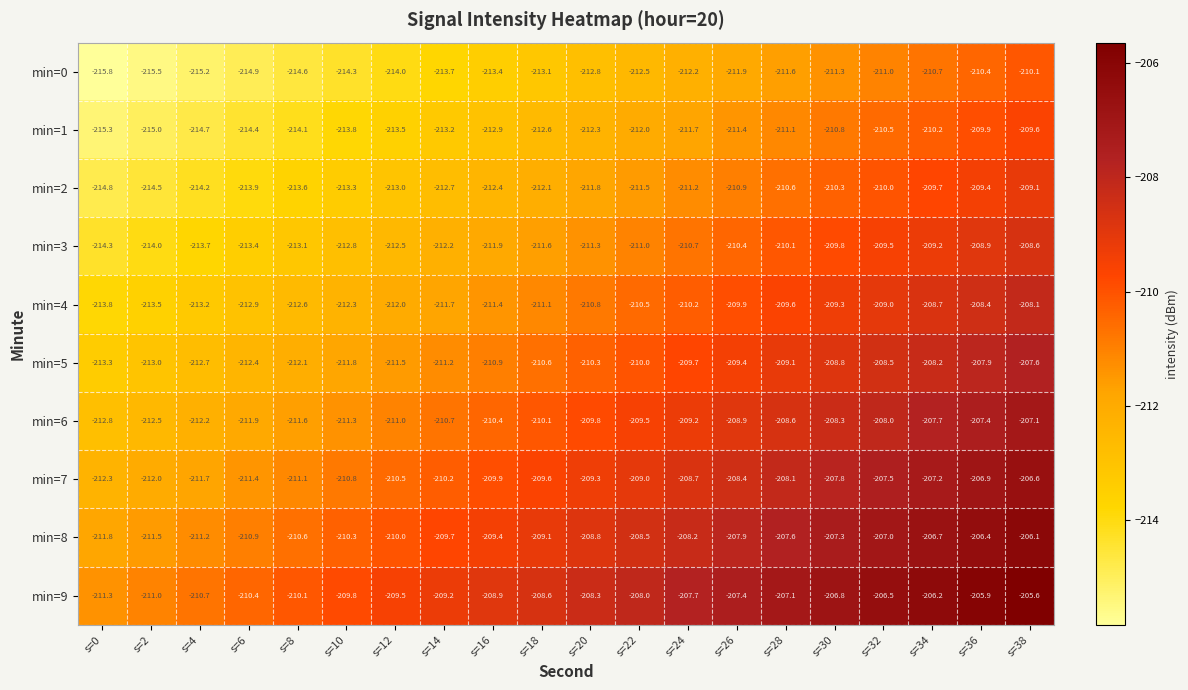

Which label corresponds to the largest value in the chart?

s=38